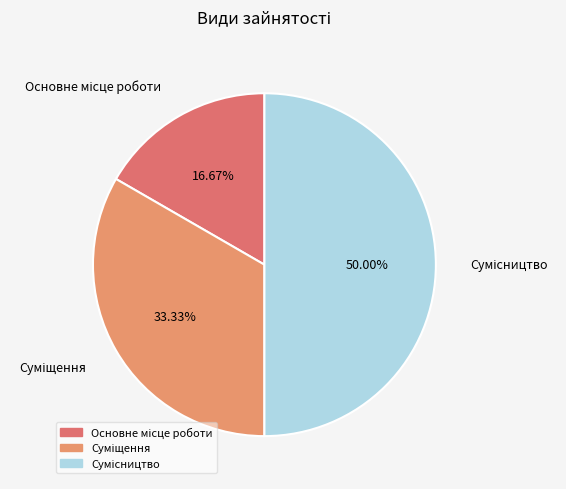

How many slices are in this pie chart?

3